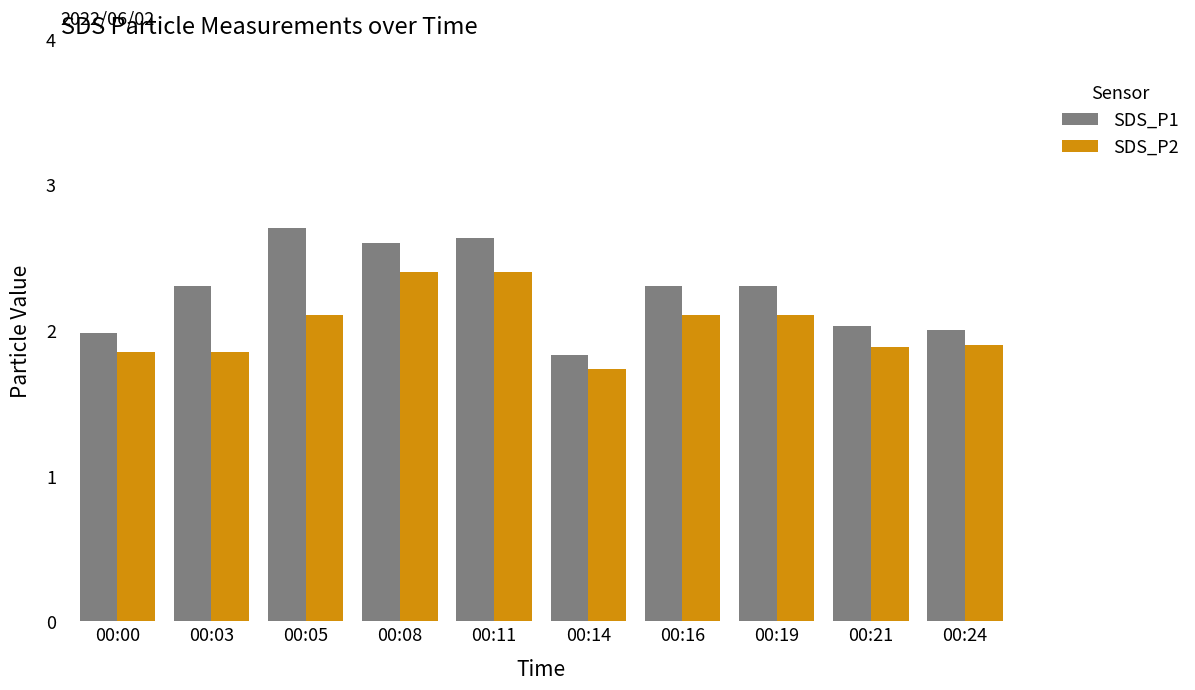

What are all the series names shown in the legend?

SDS_P1, SDS_P2